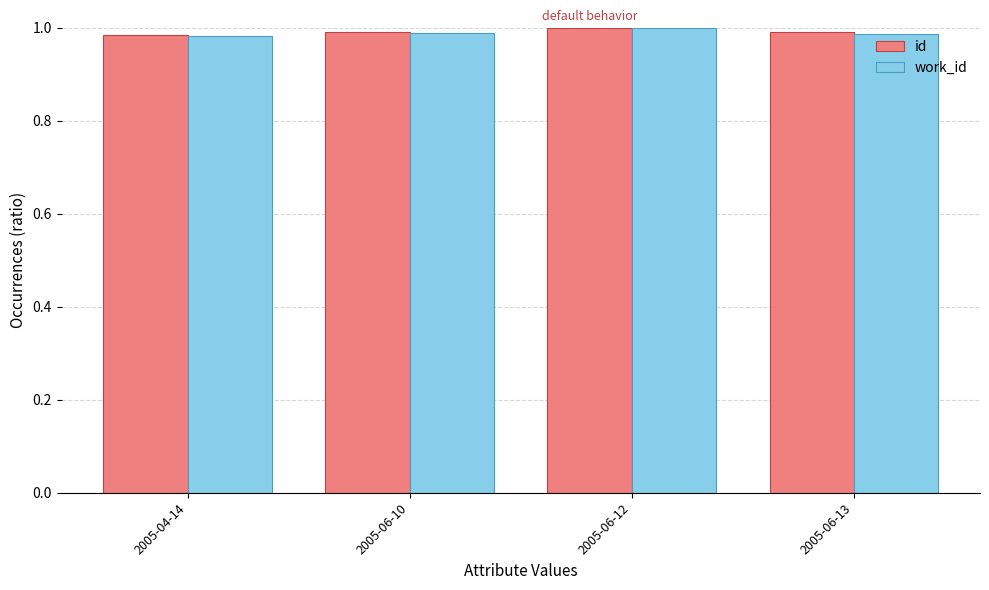

How many distinct data groups are displayed?

2